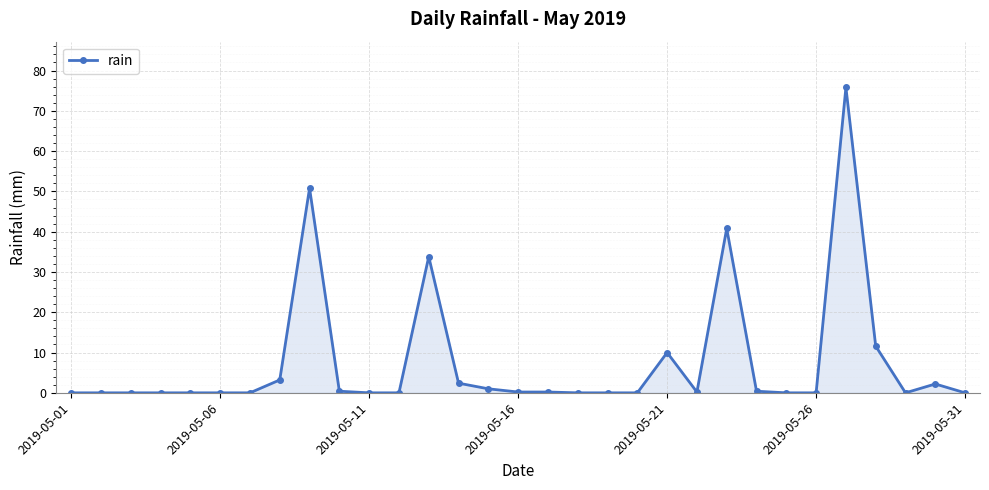

True or false: there are more than 2 points higher than both neighbors.

True